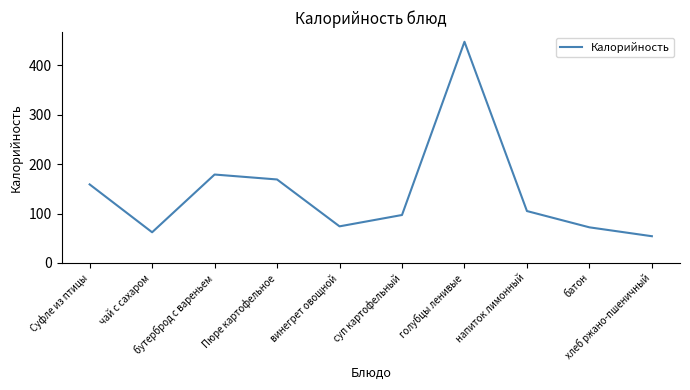

What is the sum of all values?

1419